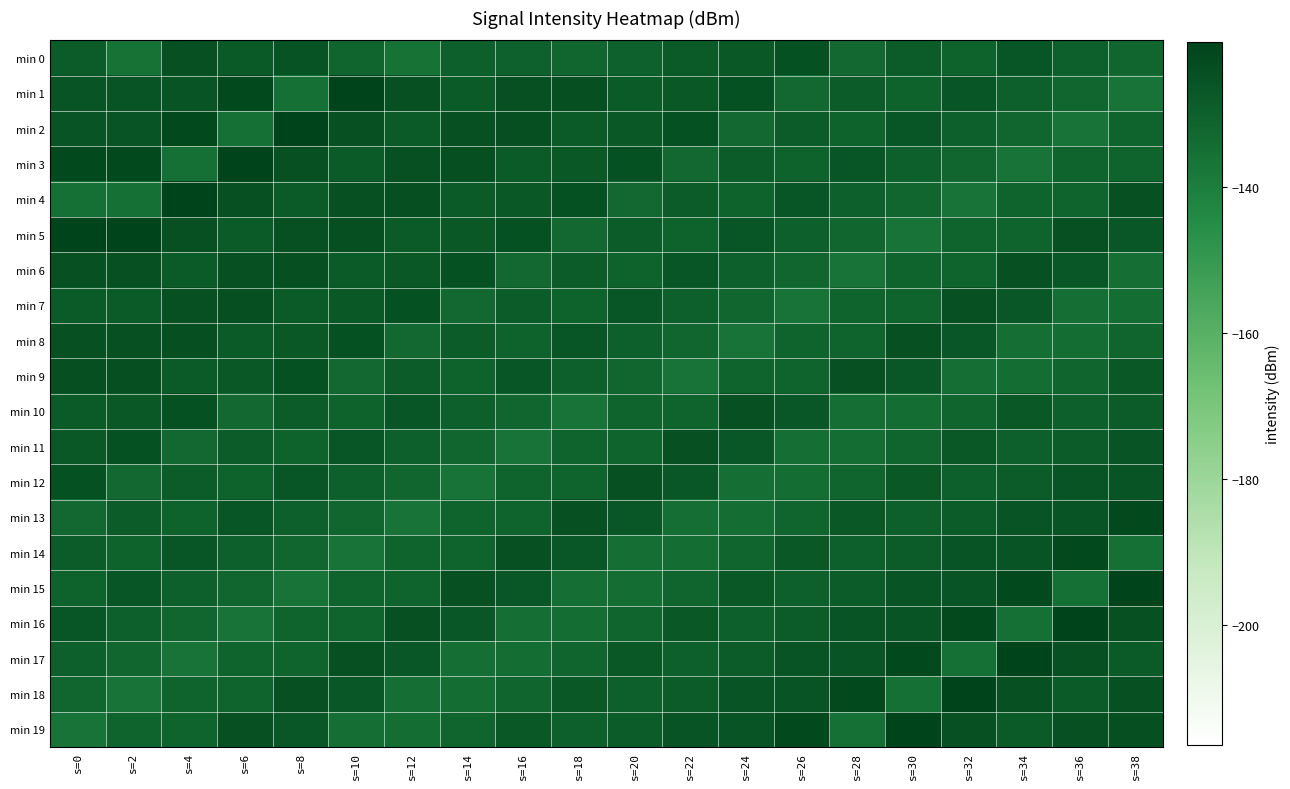

Reading left to right, transcribe all the data shown in this chart.

min 0: s=0=-128.5	s=2=-136.1	s=4=-124.4	s=6=-127.9	s=8=-125.6	s=10=-131.5	s=12=-135.9	s=14=-129.6	s=16=-129.9	s=18=-131.9	s=20=-130.1	s=22=-128.2	s=24=-127.2	s=26=-124.8	s=28=-132.7	s=30=-128.5	s=32=-130.4	s=34=-126.4	s=36=-129.8	s=38=-131.9
min 1: s=0=-126.1	s=2=-126.1	s=4=-125.8	s=6=-122.2	s=8=-135.4	s=10=-120.1	s=12=-124.6	s=14=-128.0	s=16=-124.3	s=18=-124.0	s=20=-128.2	s=22=-127.2	s=24=-124.8	s=26=-132.7	s=28=-128.5	s=30=-130.4	s=32=-126.4	s=34=-129.8	s=36=-131.9	s=38=-136.5
min 2: s=0=-125.8	s=2=-125.8	s=4=-122.2	s=6=-135.4	s=8=-120.1	s=10=-124.6	s=12=-128.0	s=14=-124.3	s=16=-124.0	s=18=-128.2	s=20=-127.2	s=22=-124.8	s=24=-132.7	s=26=-128.5	s=28=-130.4	s=30=-126.4	s=32=-129.8	s=34=-131.9	s=36=-136.5	s=38=-130.6
min 3: s=0=-122.2	s=2=-122.2	s=4=-135.4	s=6=-120.1	s=8=-124.6	s=10=-128.0	s=12=-124.3	s=14=-124.0	s=16=-128.2	s=18=-127.2	s=20=-124.8	s=22=-132.7	s=24=-128.5	s=26=-130.4	s=28=-126.4	s=30=-129.8	s=32=-131.9	s=34=-136.5	s=36=-130.6	s=38=-131.3
min 4: s=0=-135.4	s=2=-135.4	s=4=-120.1	s=6=-124.6	s=8=-128.0	s=10=-124.3	s=12=-124.0	s=14=-128.2	s=16=-127.2	s=18=-124.8	s=20=-132.7	s=22=-128.5	s=24=-130.4	s=26=-126.4	s=28=-129.8	s=30=-131.9	s=32=-136.5	s=34=-130.6	s=36=-131.3	s=38=-124.3
min 5: s=0=-120.1	s=2=-120.1	s=4=-124.6	s=6=-128.0	s=8=-124.3	s=10=-124.0	s=12=-128.2	s=14=-127.2	s=16=-124.8	s=18=-132.7	s=20=-128.5	s=22=-130.4	s=24=-126.4	s=26=-129.8	s=28=-131.9	s=30=-136.5	s=32=-130.6	s=34=-131.3	s=36=-124.3	s=38=-126.8
min 6: s=0=-124.6	s=2=-124.6	s=4=-128.0	s=6=-124.3	s=8=-124.0	s=10=-128.2	s=12=-127.2	s=14=-124.8	s=16=-132.7	s=18=-128.5	s=20=-130.4	s=22=-126.4	s=24=-129.8	s=26=-131.9	s=28=-136.5	s=30=-130.6	s=32=-131.3	s=34=-124.3	s=36=-126.8	s=38=-135.0
min 7: s=0=-128.0	s=2=-128.0	s=4=-124.3	s=6=-124.0	s=8=-128.2	s=10=-127.2	s=12=-124.8	s=14=-132.7	s=16=-128.5	s=18=-130.4	s=20=-126.4	s=22=-129.8	s=24=-131.9	s=26=-136.5	s=28=-130.6	s=30=-131.3	s=32=-124.3	s=34=-126.8	s=36=-135.0	s=38=-134.3
min 8: s=0=-124.3	s=2=-124.3	s=4=-124.0	s=6=-128.2	s=8=-127.2	s=10=-124.8	s=12=-132.7	s=14=-128.5	s=16=-130.4	s=18=-126.4	s=20=-129.8	s=22=-131.9	s=24=-136.5	s=26=-130.6	s=28=-131.3	s=30=-124.3	s=32=-126.8	s=34=-135.0	s=36=-134.3	s=38=-131.5
min 9: s=0=-124.0	s=2=-124.0	s=4=-128.2	s=6=-127.2	s=8=-124.8	s=10=-132.7	s=12=-128.5	s=14=-130.4	s=16=-126.4	s=18=-129.8	s=20=-131.9	s=22=-136.5	s=24=-130.6	s=26=-131.3	s=28=-124.3	s=30=-126.8	s=32=-135.0	s=34=-134.3	s=36=-131.5	s=38=-127.1
min 10: s=0=-128.2	s=2=-127.2	s=4=-124.8	s=6=-132.7	s=8=-128.5	s=10=-130.4	s=12=-126.4	s=14=-129.8	s=16=-131.9	s=18=-136.5	s=20=-130.6	s=22=-131.3	s=24=-124.3	s=26=-126.8	s=28=-135.0	s=30=-134.3	s=32=-131.5	s=34=-127.1	s=36=-129.7	s=38=-128.5
min 11: s=0=-127.2	s=2=-124.8	s=4=-132.7	s=6=-128.5	s=8=-130.4	s=10=-126.4	s=12=-129.8	s=14=-131.9	s=16=-136.5	s=18=-130.6	s=20=-131.3	s=22=-124.3	s=24=-126.8	s=26=-135.0	s=28=-134.3	s=30=-131.5	s=32=-127.1	s=34=-129.7	s=36=-128.5	s=38=-126.1
min 12: s=0=-124.8	s=2=-132.7	s=4=-128.5	s=6=-130.4	s=8=-126.4	s=10=-129.8	s=12=-131.9	s=14=-136.5	s=16=-130.6	s=18=-131.3	s=20=-124.3	s=22=-126.8	s=24=-135.0	s=26=-134.3	s=28=-131.5	s=30=-127.1	s=32=-129.7	s=34=-128.5	s=36=-126.1	s=38=-125.8
min 13: s=0=-132.7	s=2=-128.5	s=4=-130.4	s=6=-126.4	s=8=-129.8	s=10=-131.9	s=12=-136.5	s=14=-130.6	s=16=-131.3	s=18=-124.3	s=20=-126.8	s=22=-135.0	s=24=-134.3	s=26=-131.5	s=28=-127.1	s=30=-129.7	s=32=-128.5	s=34=-126.1	s=36=-125.8	s=38=-122.2
min 14: s=0=-128.5	s=2=-130.4	s=4=-126.4	s=6=-129.8	s=8=-131.9	s=10=-136.5	s=12=-130.6	s=14=-131.3	s=16=-124.3	s=18=-126.8	s=20=-135.0	s=22=-134.3	s=24=-131.5	s=26=-127.1	s=28=-129.7	s=30=-128.5	s=32=-126.1	s=34=-125.8	s=36=-122.2	s=38=-135.4
min 15: s=0=-130.4	s=2=-126.4	s=4=-129.8	s=6=-131.9	s=8=-136.5	s=10=-130.6	s=12=-131.3	s=14=-124.3	s=16=-126.8	s=18=-135.0	s=20=-134.3	s=22=-131.5	s=24=-127.1	s=26=-129.7	s=28=-128.5	s=30=-126.1	s=32=-125.8	s=34=-122.2	s=36=-135.4	s=38=-120.1
min 16: s=0=-126.4	s=2=-129.8	s=4=-131.9	s=6=-136.5	s=8=-130.6	s=10=-131.3	s=12=-124.3	s=14=-126.8	s=16=-135.0	s=18=-134.3	s=20=-131.5	s=22=-127.1	s=24=-129.7	s=26=-128.5	s=28=-126.1	s=30=-125.8	s=32=-122.2	s=34=-135.4	s=36=-120.1	s=38=-124.6
min 17: s=0=-129.8	s=2=-131.9	s=4=-136.5	s=6=-130.6	s=8=-131.3	s=10=-124.3	s=12=-126.8	s=14=-135.0	s=16=-134.3	s=18=-131.5	s=20=-127.1	s=22=-129.7	s=24=-128.5	s=26=-126.1	s=28=-125.8	s=30=-122.2	s=32=-135.4	s=34=-120.1	s=36=-124.6	s=38=-128.0
min 18: s=0=-131.9	s=2=-136.5	s=4=-130.6	s=6=-131.3	s=8=-124.3	s=10=-126.8	s=12=-135.0	s=14=-134.3	s=16=-131.5	s=18=-127.1	s=20=-129.7	s=22=-128.5	s=24=-126.1	s=26=-125.8	s=28=-122.2	s=30=-135.4	s=32=-120.1	s=34=-124.6	s=36=-128.0	s=38=-124.3
min 19: s=0=-136.5	s=2=-130.6	s=4=-131.3	s=6=-124.3	s=8=-126.8	s=10=-135.0	s=12=-134.3	s=14=-131.5	s=16=-127.1	s=18=-129.7	s=20=-128.5	s=22=-126.1	s=24=-125.8	s=26=-122.2	s=28=-135.4	s=30=-120.1	s=32=-124.6	s=34=-128.0	s=36=-124.3	s=38=-124.0